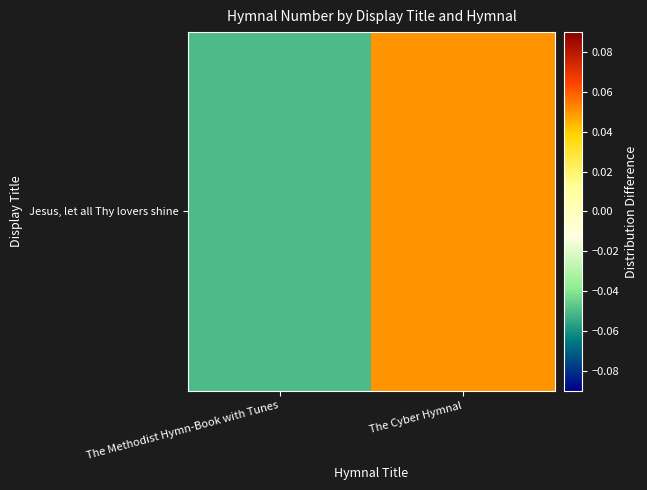

Which category has the highest value across all series?

The Cyber Hymnal